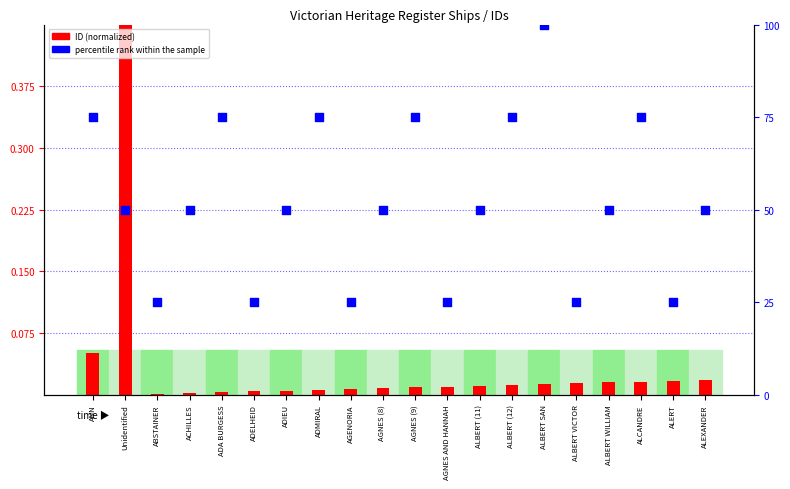

What are all the series names shown in the legend?

ID (normalized), percentile rank within the sample